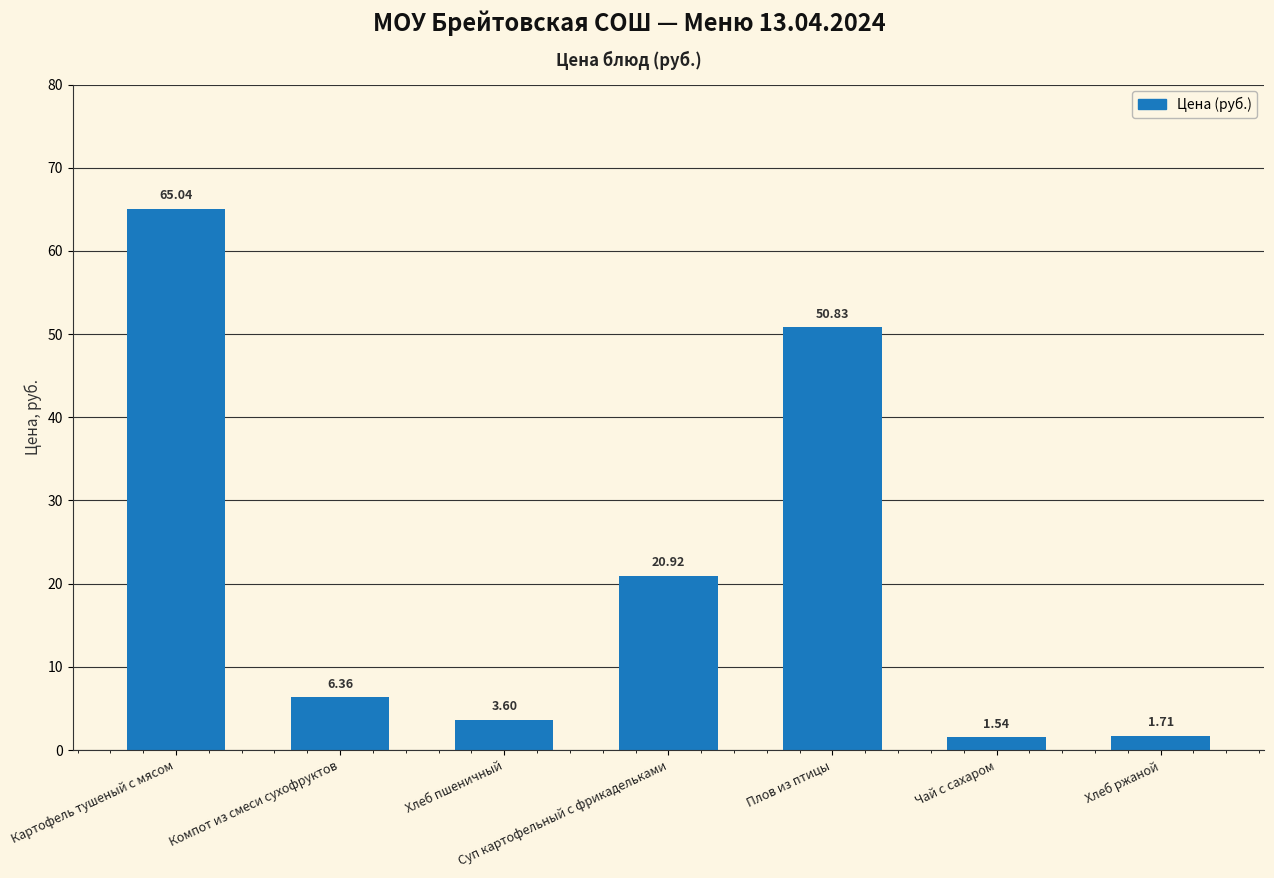

List the labels in order of value, smallest first.

Чай с сахаром, Хлеб ржаной, Хлеб пшеничный, Компот из смеси сухофруктов, Суп картофельный с фрикадельками, Плов из птицы, Картофель тушеный с мясом